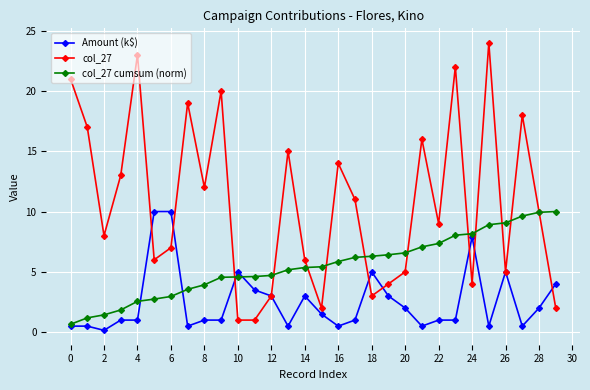

True or false: Amount (k$) has more than 0 interior local peaks.

True